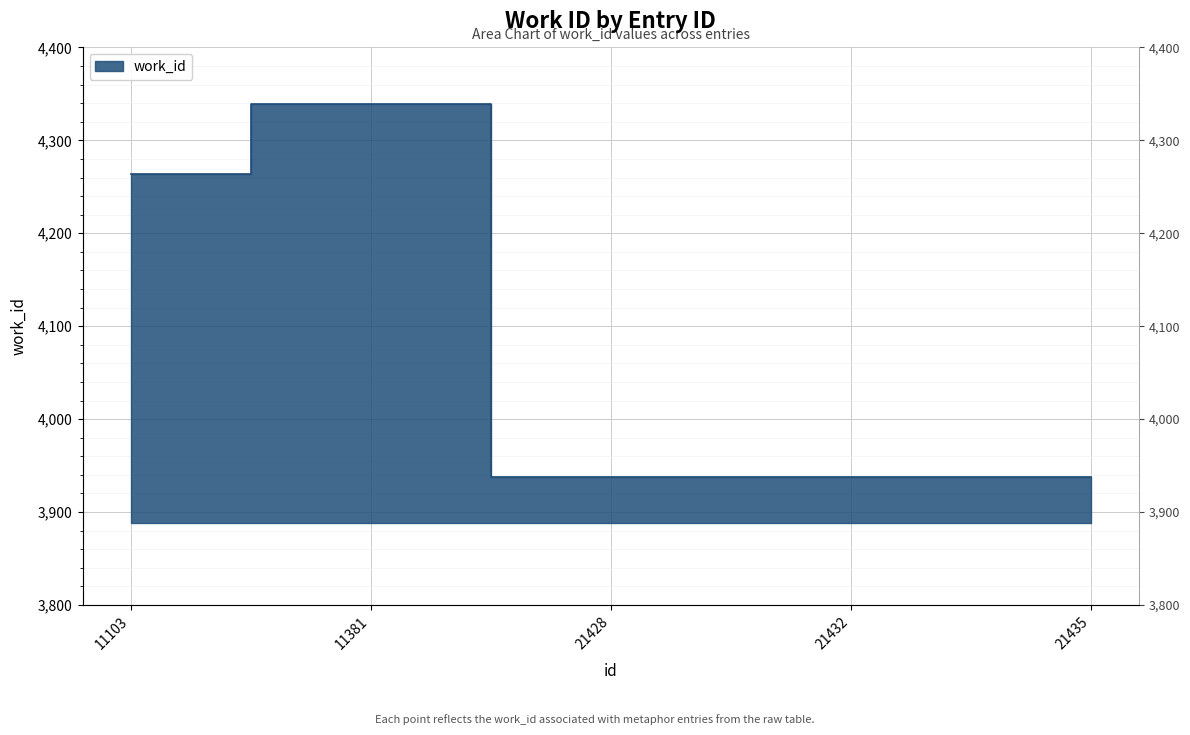

What is the sum of the values at 21435 and 21432?

7876